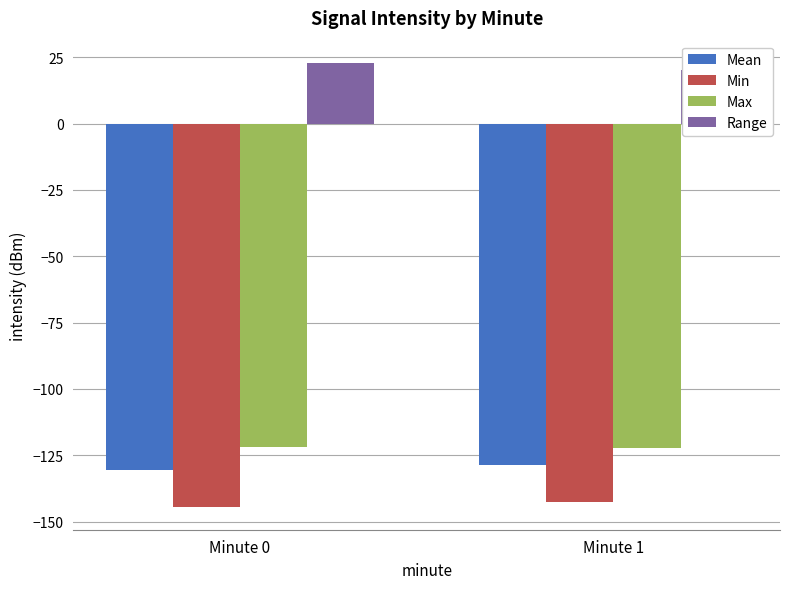

Where is Mean nearest to the value -129?

Minute 1